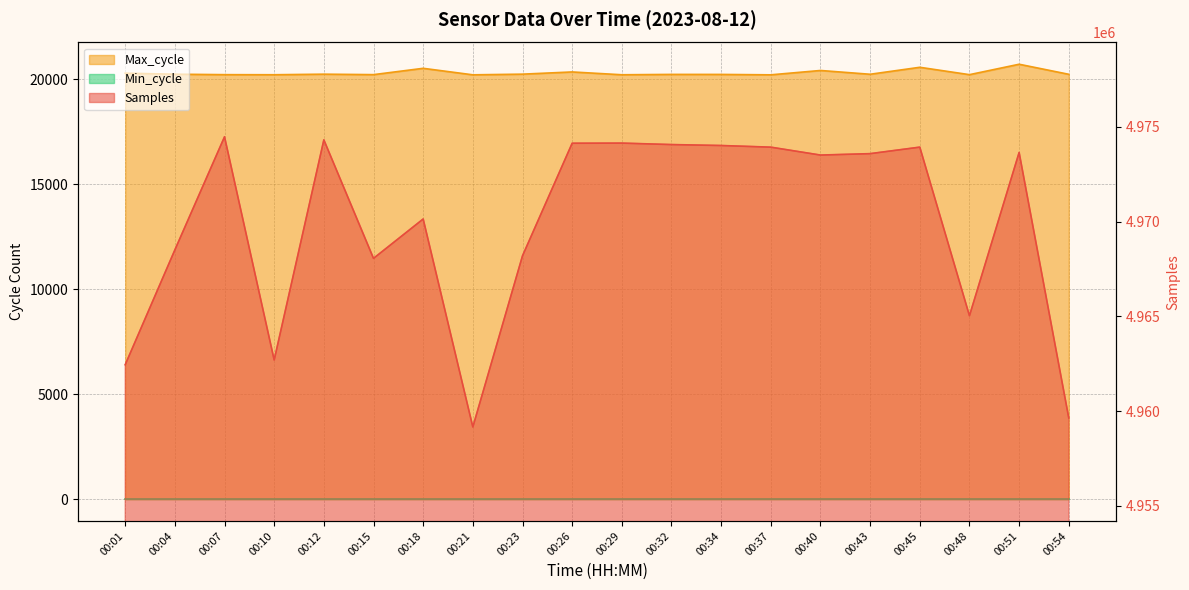

Is it true that Max_cycle equals 20233 at 00:54?

True